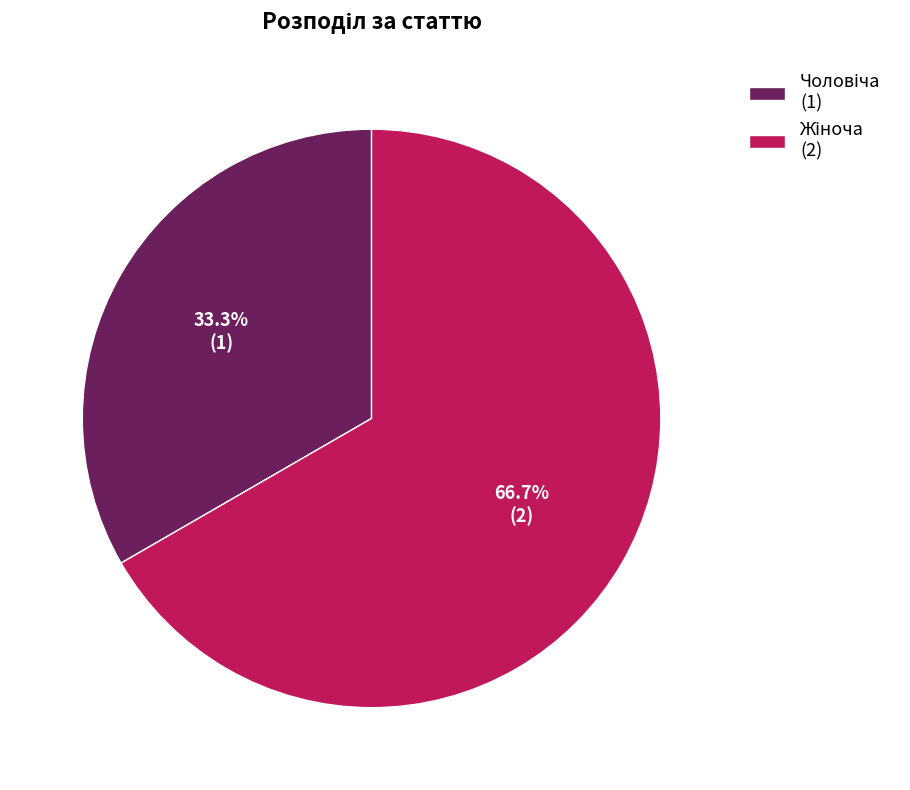

To the nearest percent, what is the difference between the largest and smallest slice percentages?

33%